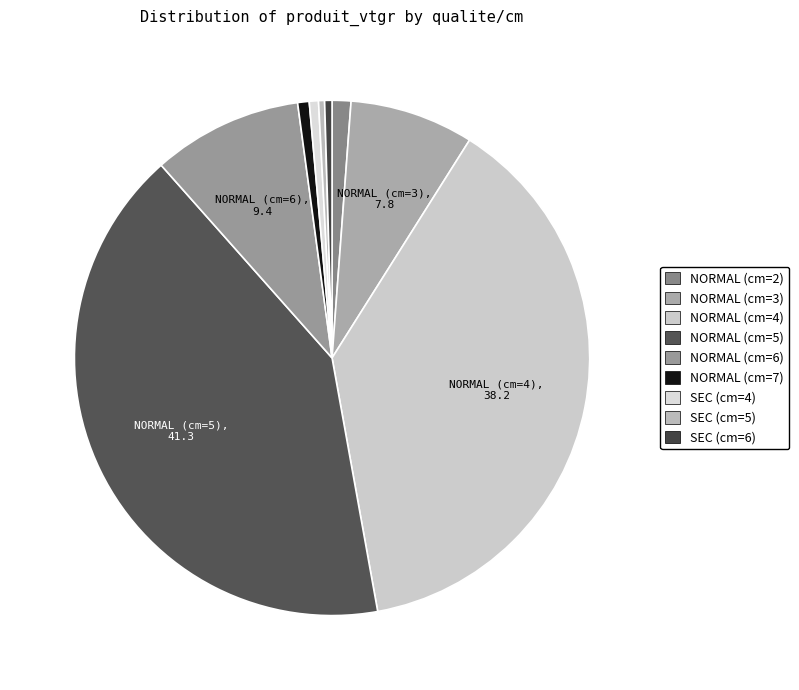

How many slices are in this pie chart?

9